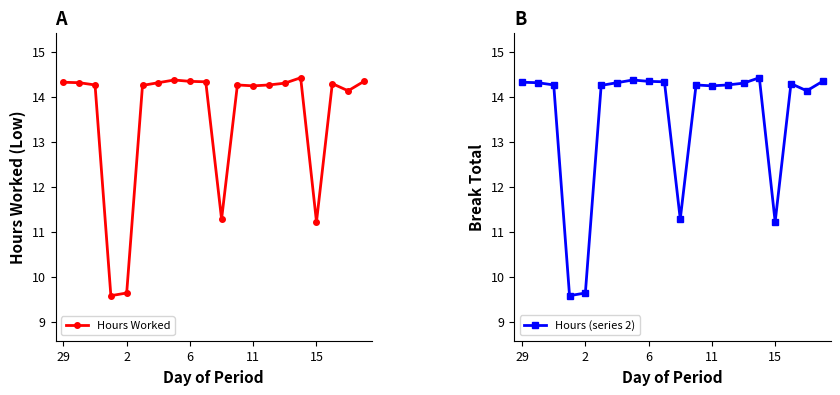

Where does the Hours Worked series first go above 14?

29